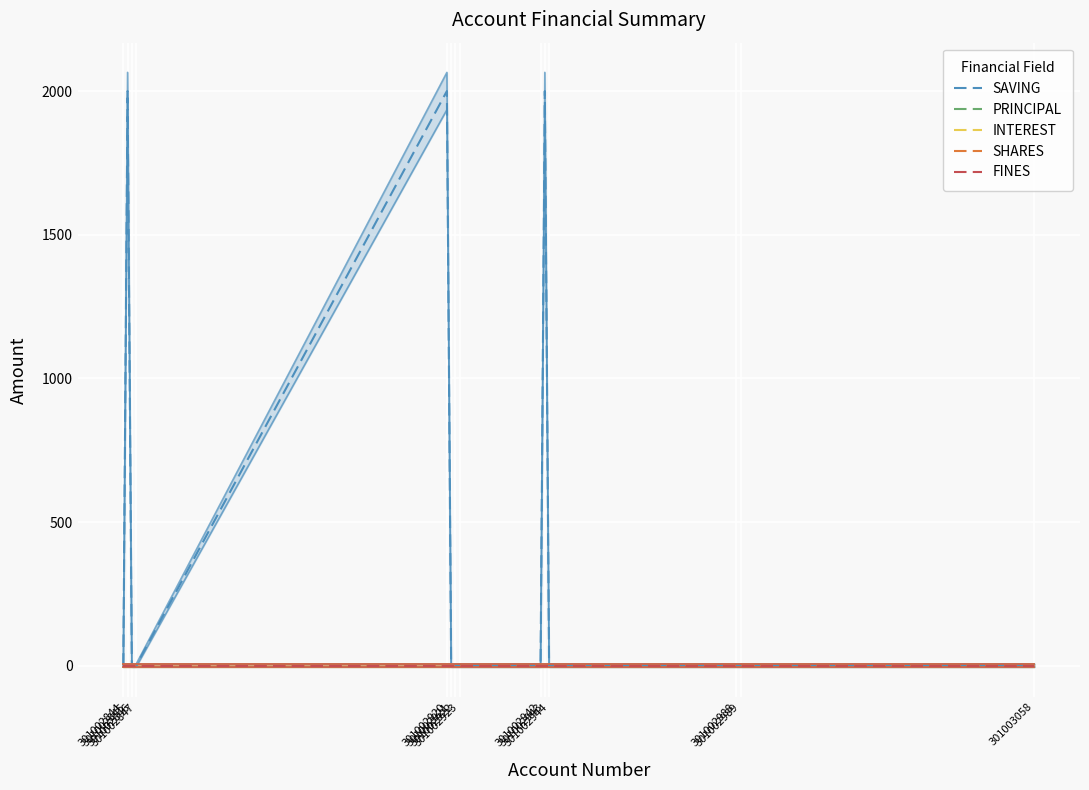

True or false: SHARES and INTEREST intersect in this chart.

False